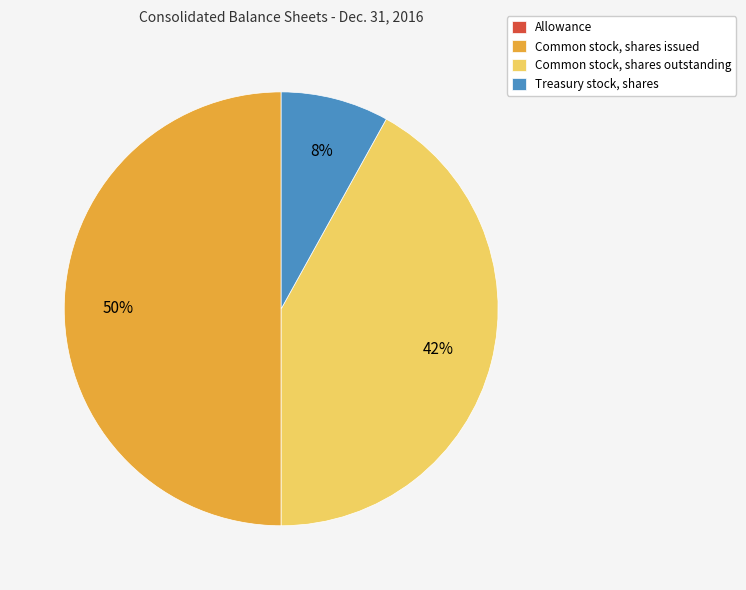

The Treasury stock, shares slice represents 8% of the pie. True or false?

True